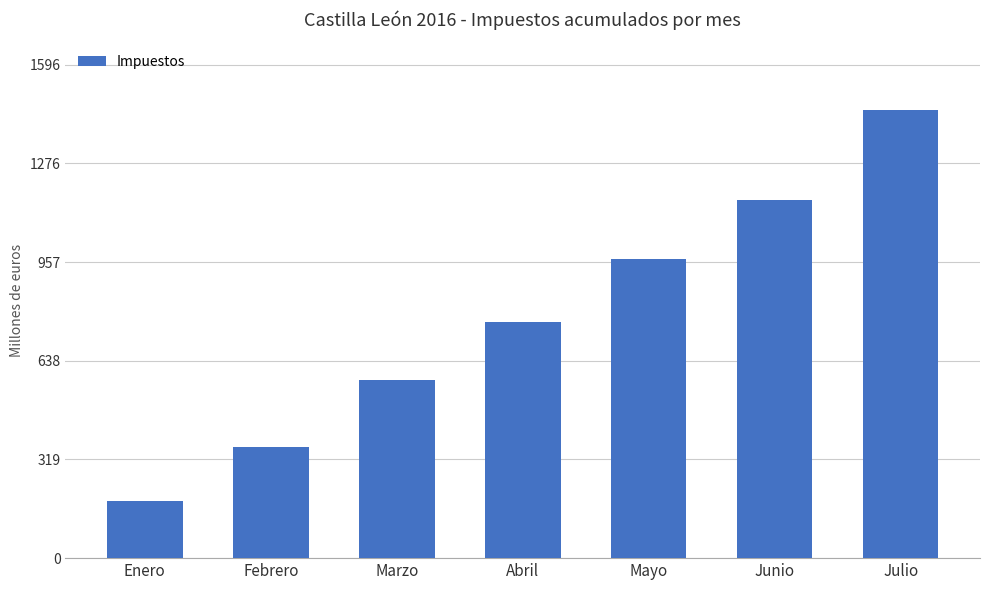

Does the chart contain stacked bars?

No